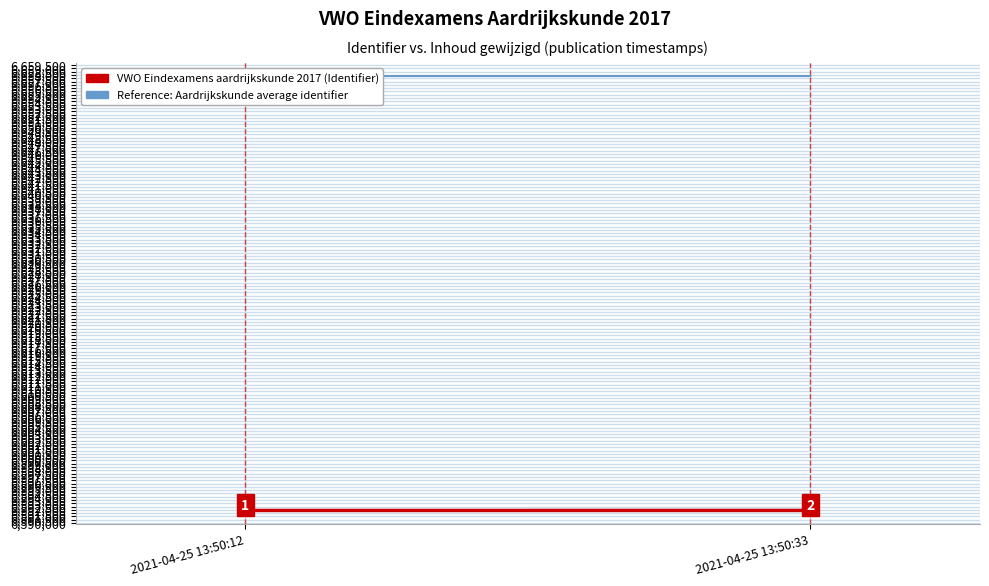

What is the value of the VWO Eindexamens aardrijkskunde 2017 (Identifier) point at the 2nd from the left?

6591917.0